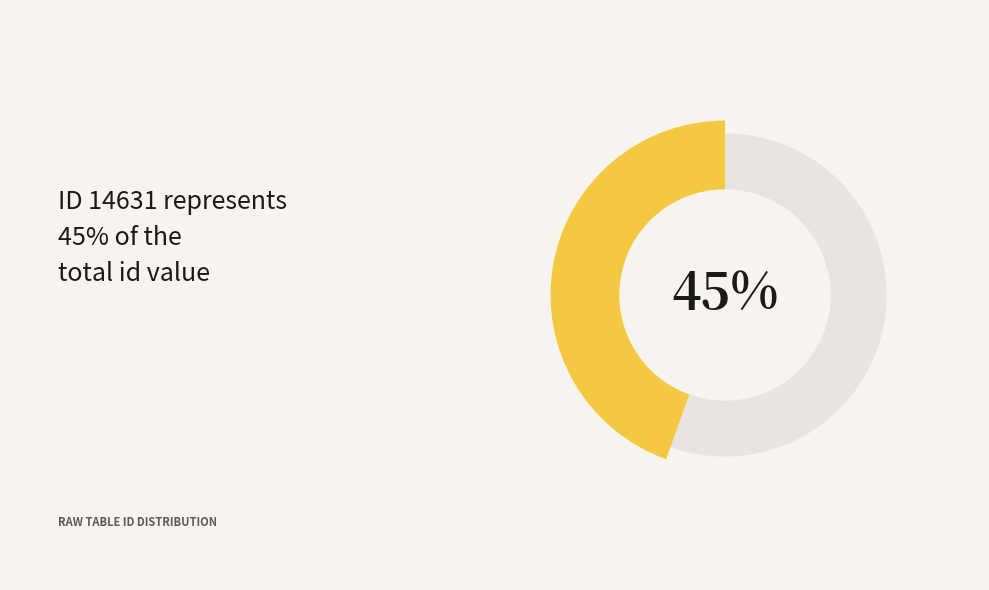

Is there a majority slice in this chart?

Yes